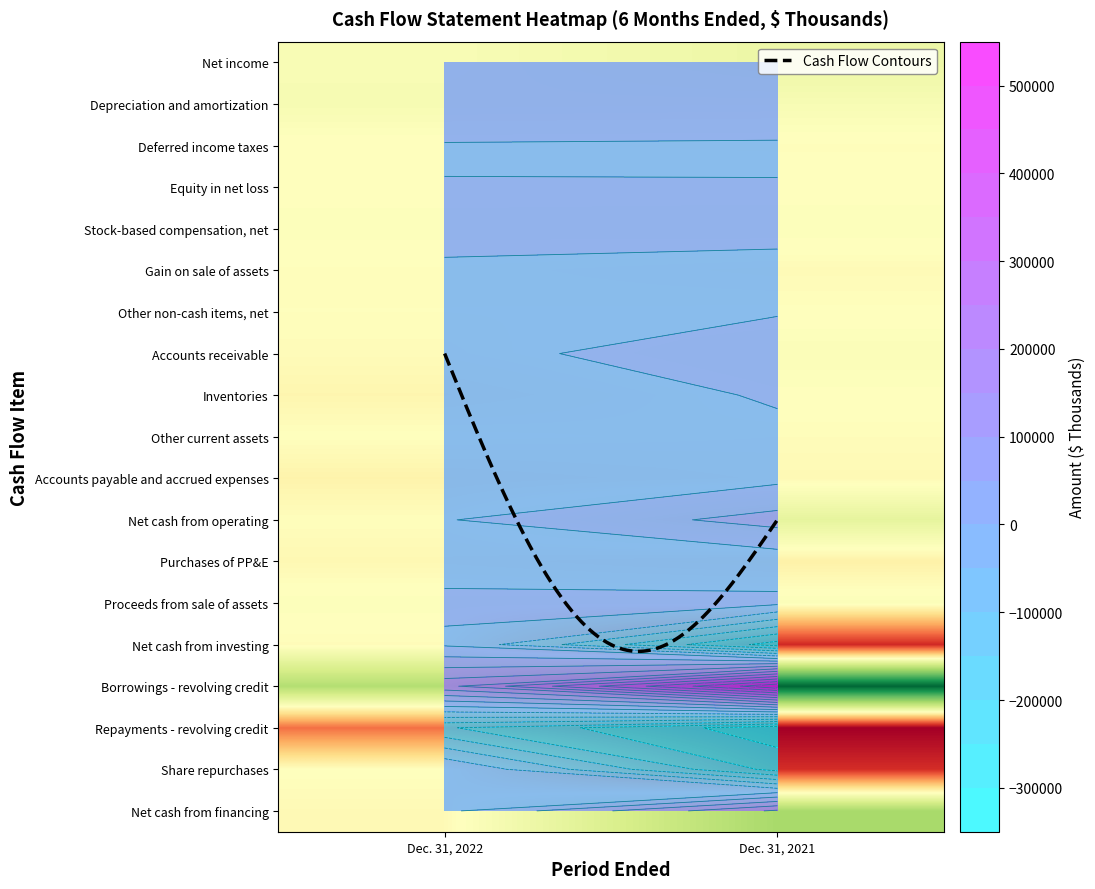

How many values in Net cash from operating are below zero?

1